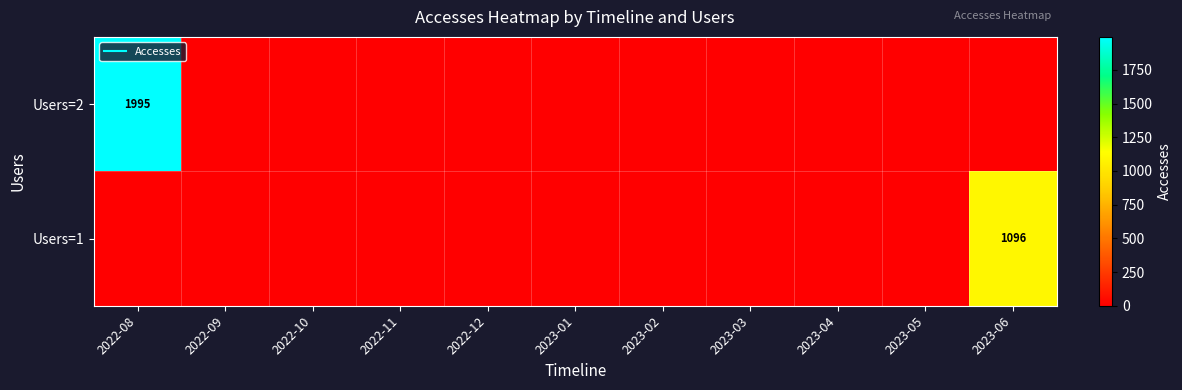

What is the greatest value displayed?

1995